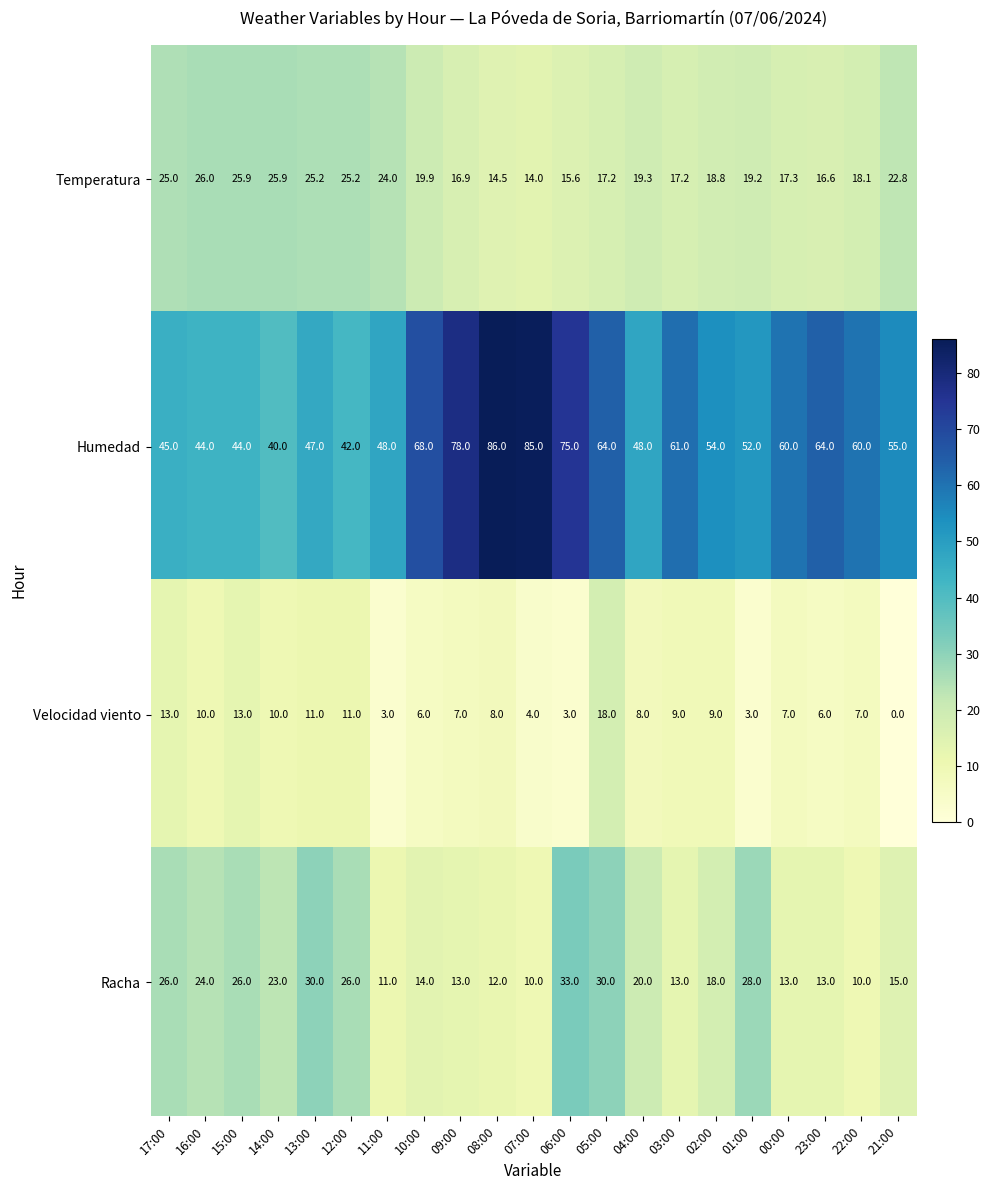

Which series changed the most between 13:00 and 12:00?

Humedad